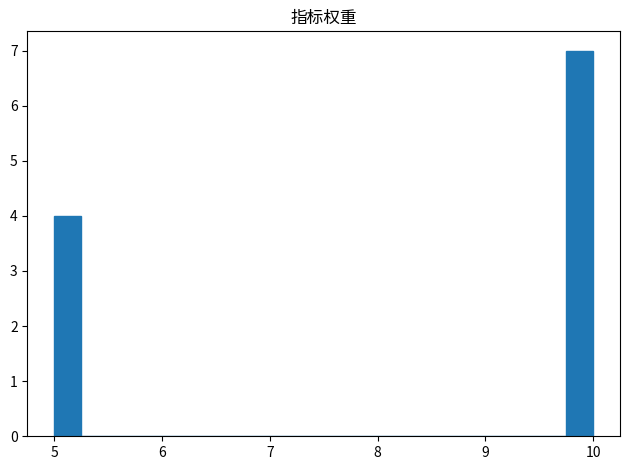

Around what value on the x-axis is the tallest bar? Give the approximate position of its centre, as read against the axis.

9.9